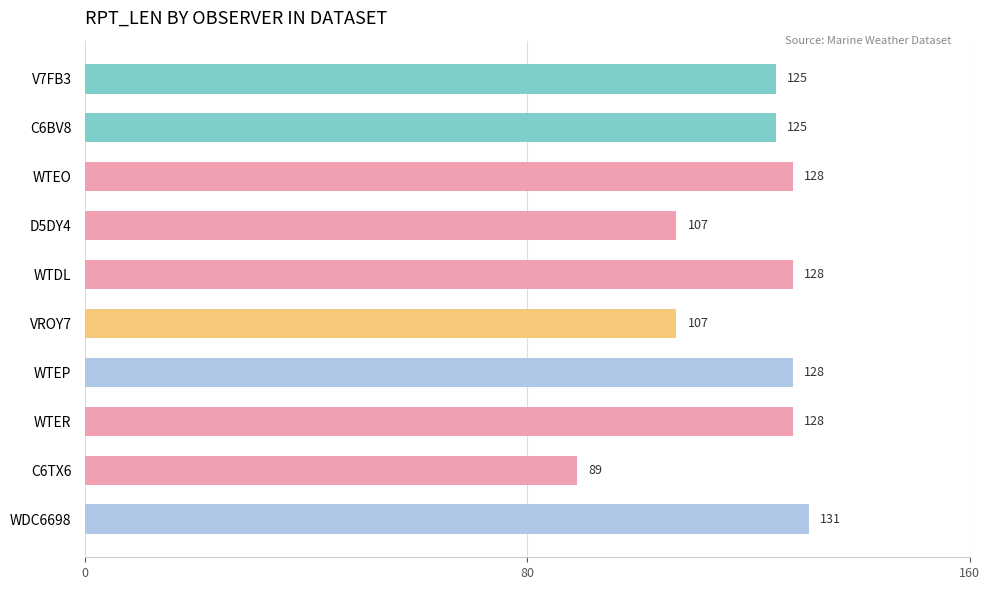

What is the label of the 7th bar from the top?

WTEP